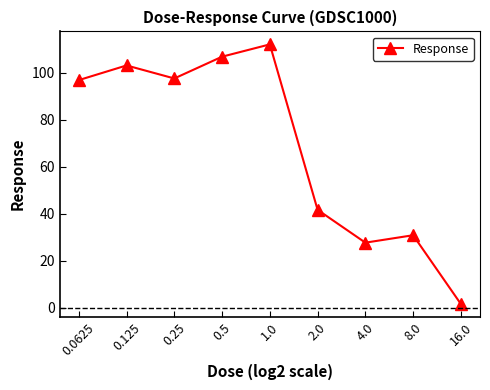

How many data points are less than 96?

4